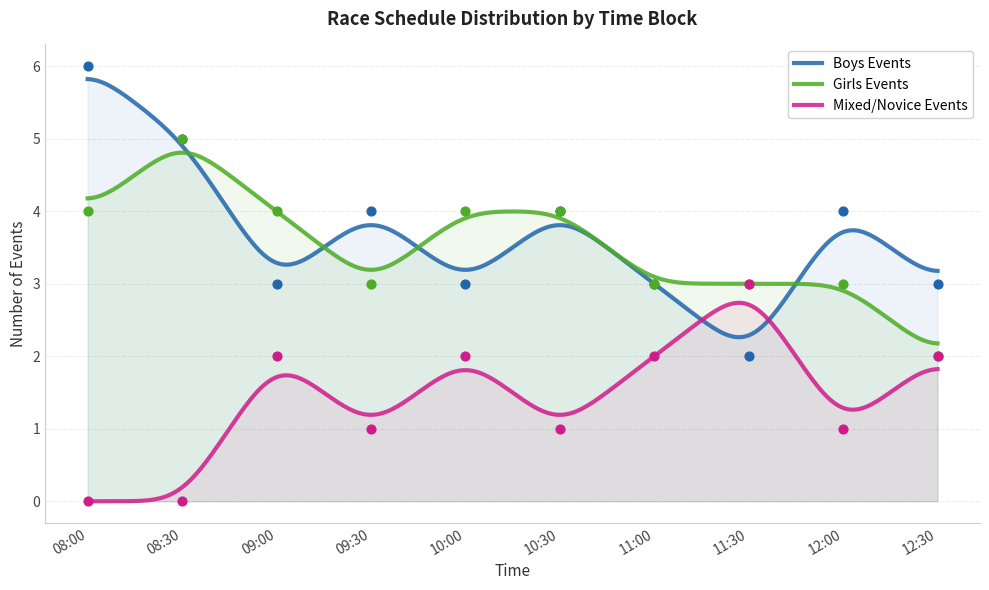

Which series has the largest Y range (max minus min)?

Boys Events